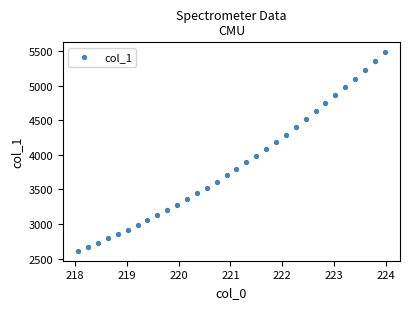

What is the range of X values (max minus min)?

5.9